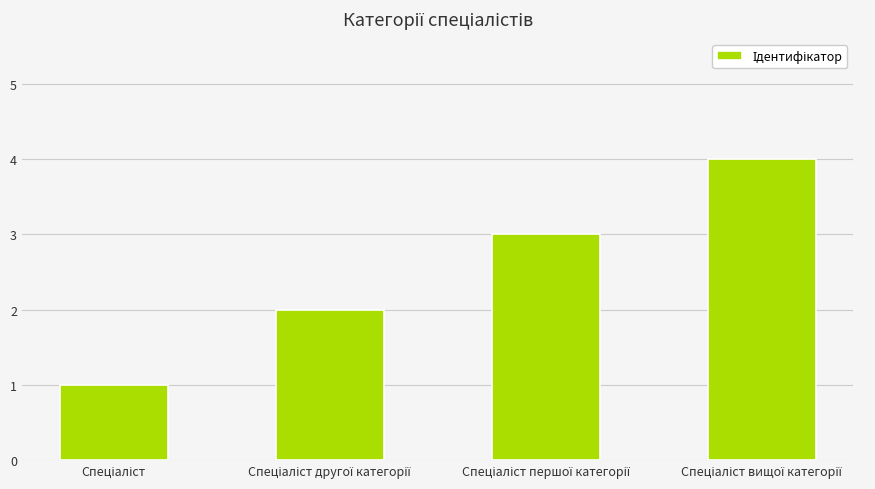

What is the maximum value shown in the chart?

4